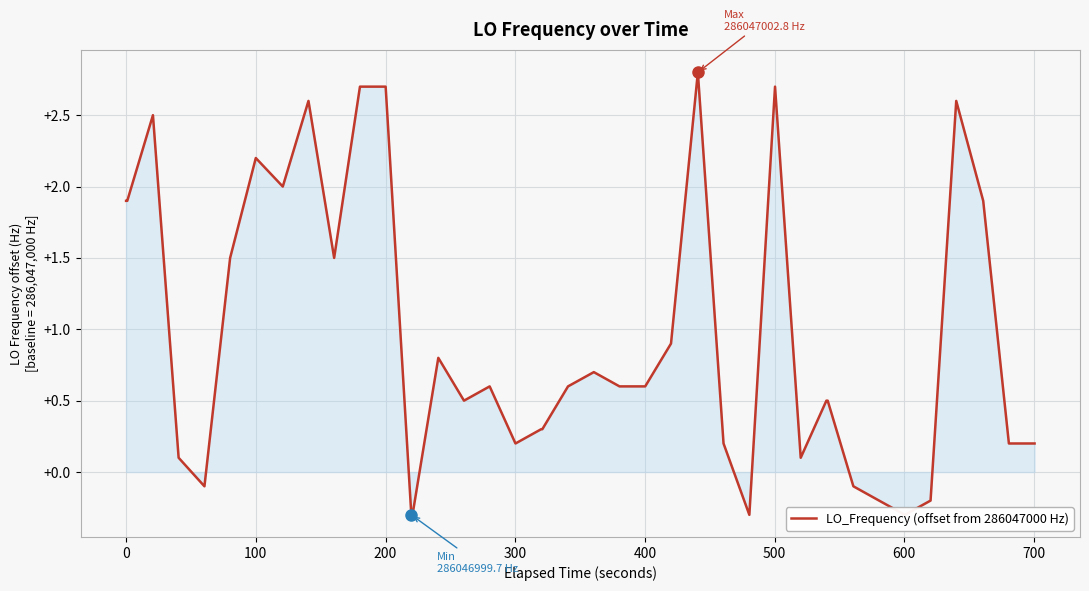

What is the greatest value displayed?

2.8